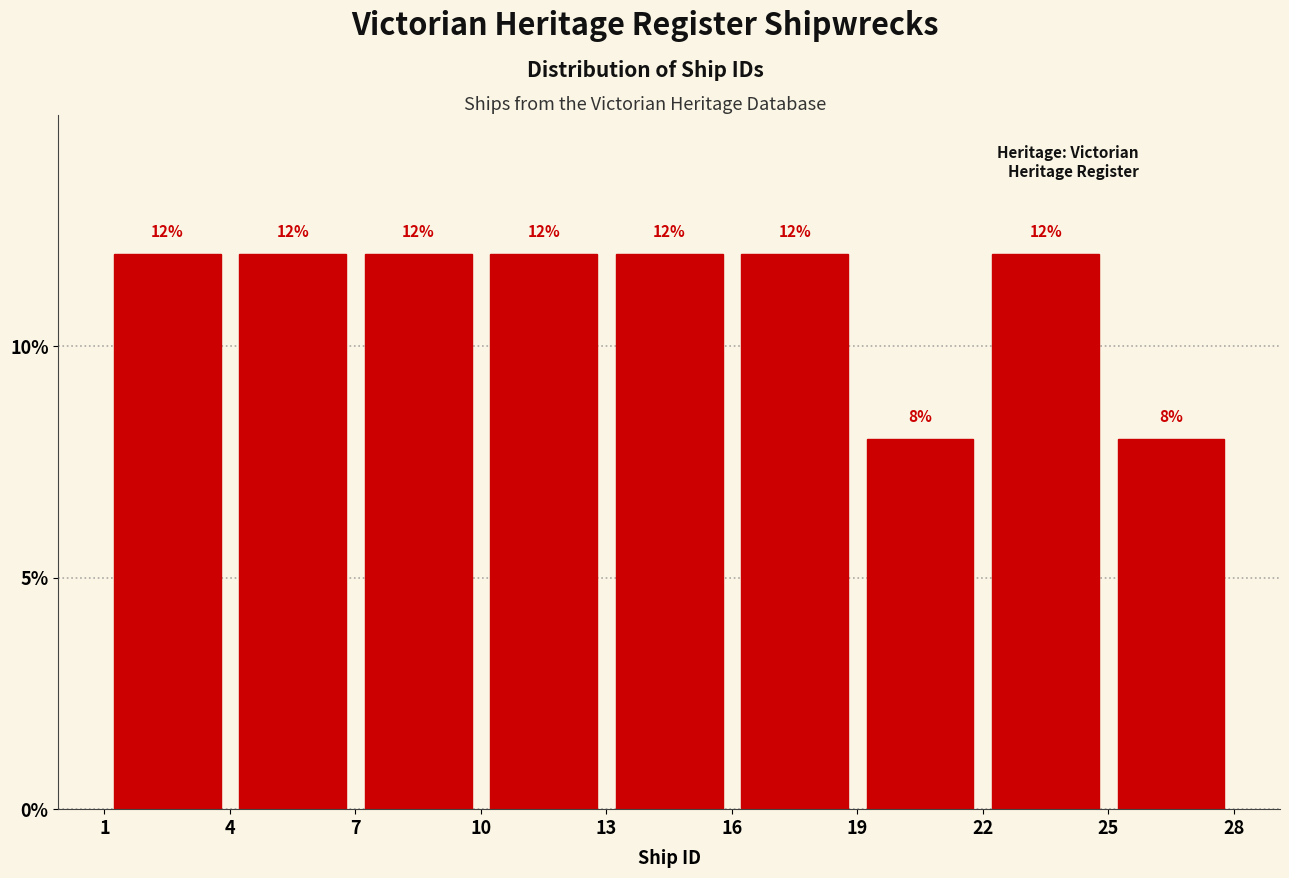

How tall is the bar that spans 4 to 7 on the x-axis?

12